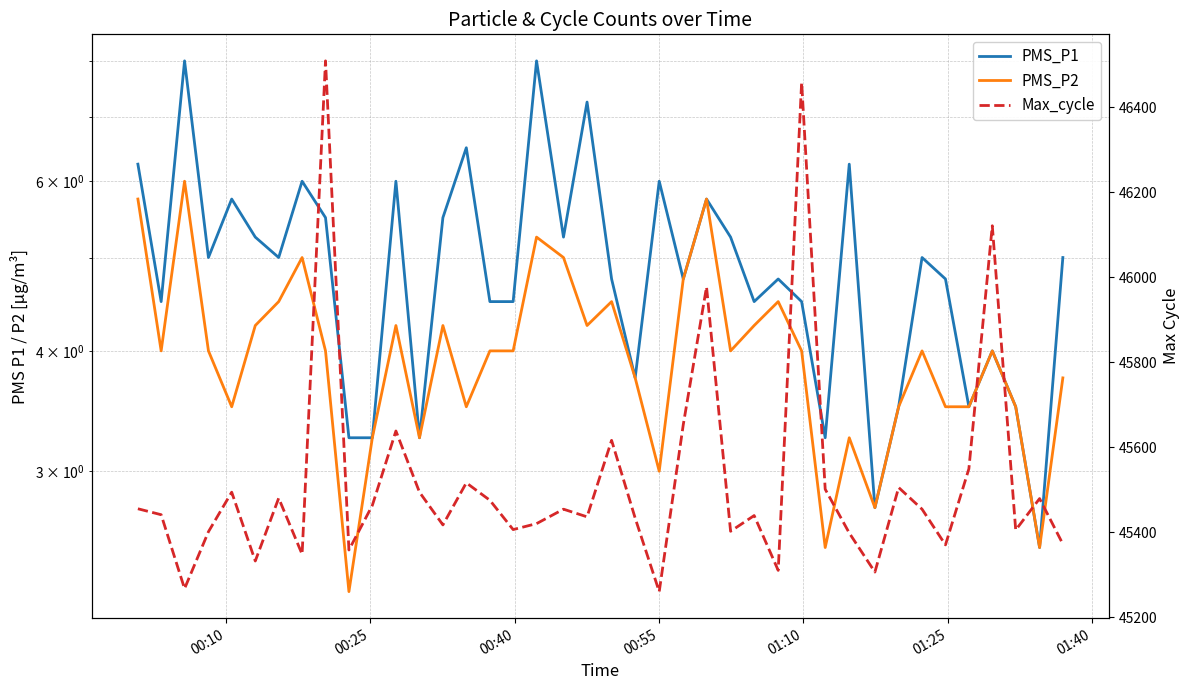

At how many categories does at least one series exceed 32297?

40